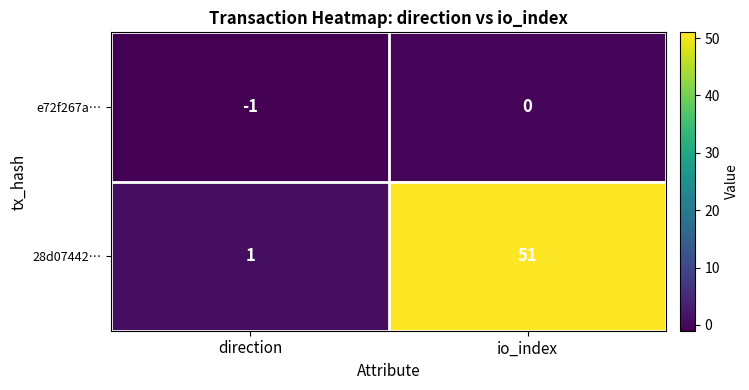

The e72f267a… series shows -2 at direction. True or false?

False